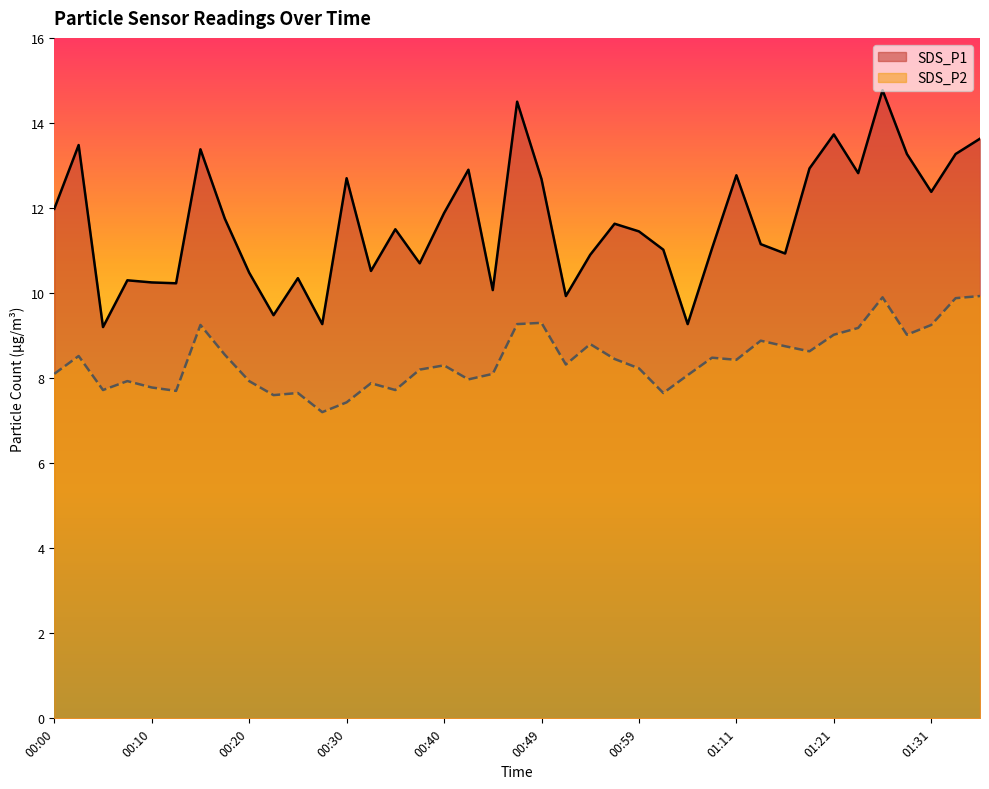

At which label is SDS_P2 closest to 8?

00:42